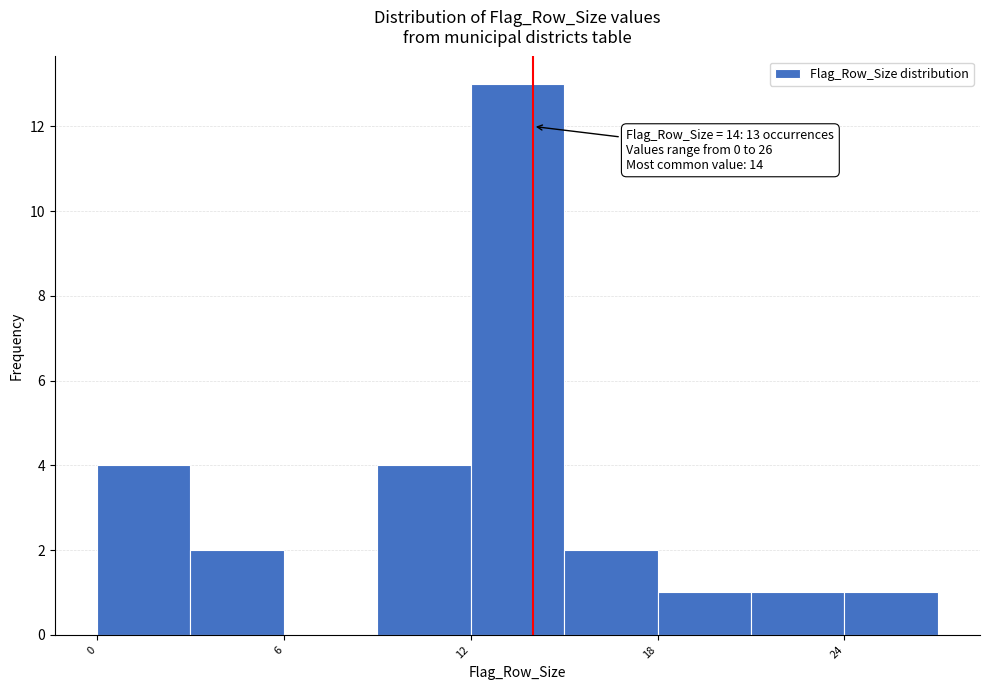

Read against the x-axis, roughly where is the centre of the tallest bar?

14